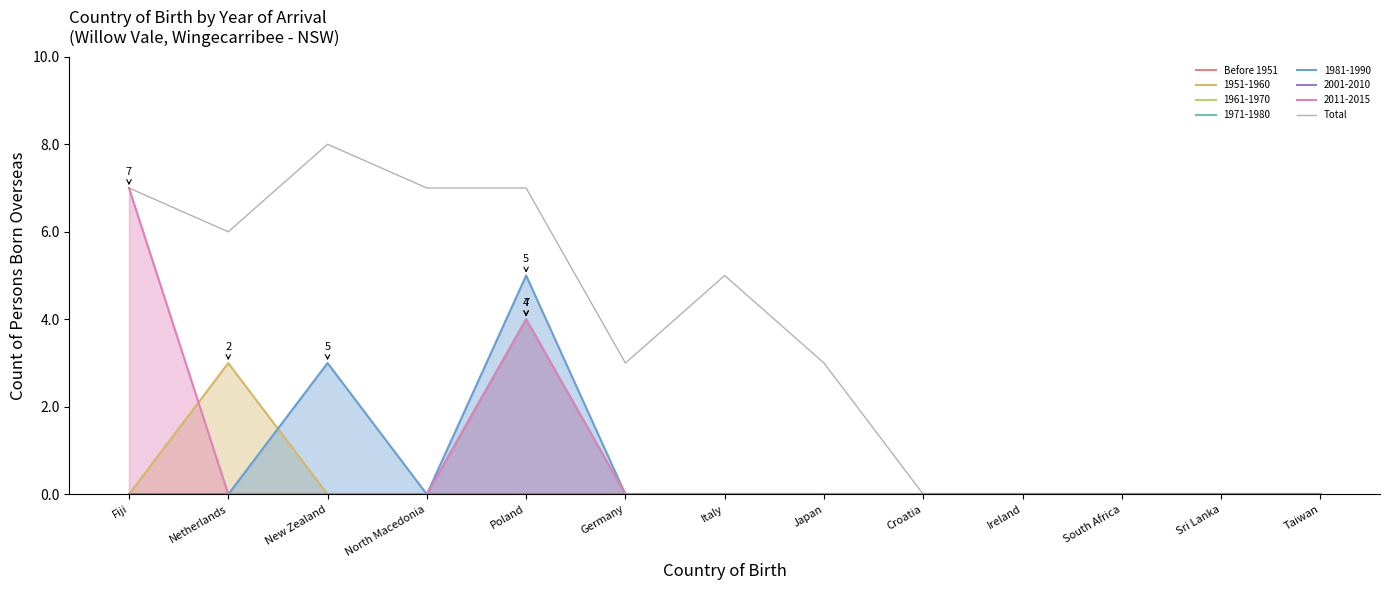

What is the total value across all series at Netherlands?

6